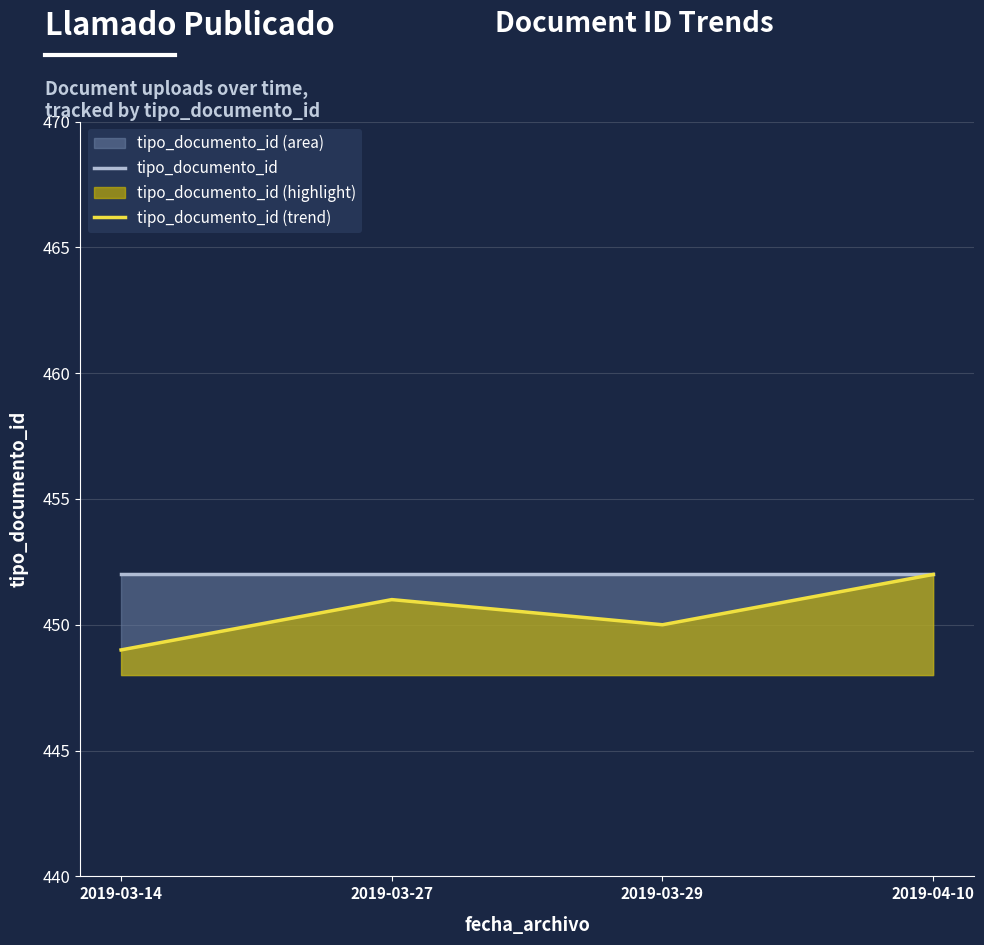

At how many categories does at least one series exceed 450?

4